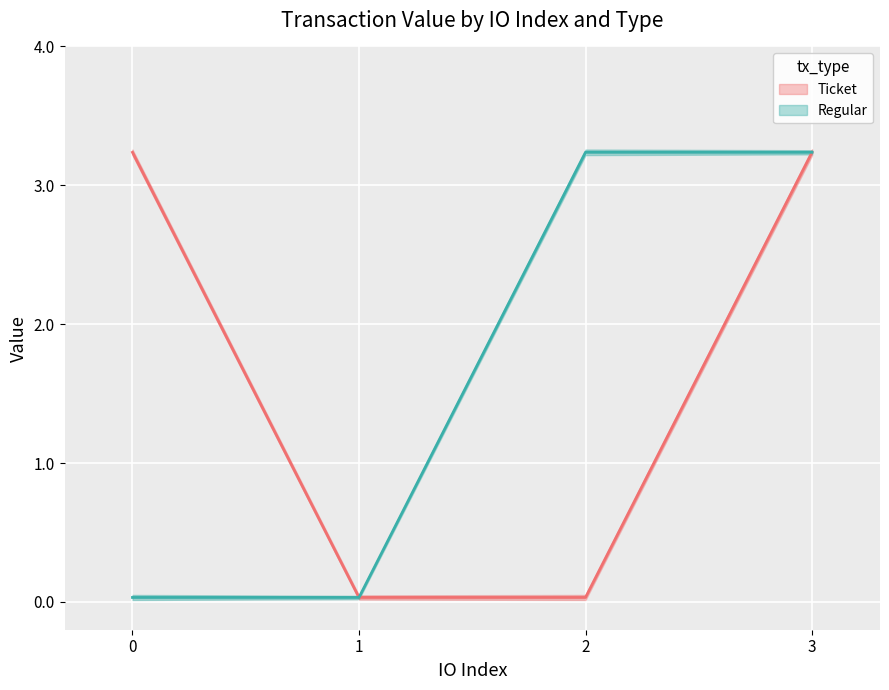

At how many categories does at least one series exceed 0?

4